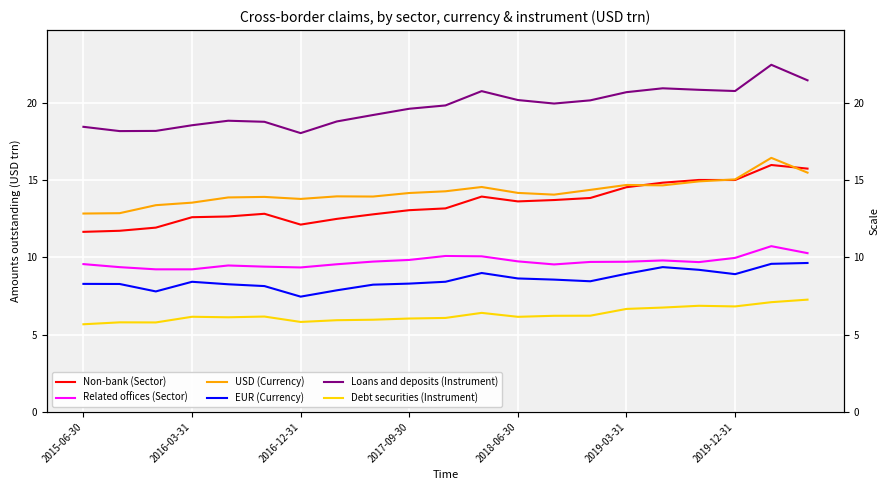

Is it true that USD (Currency) equals 14.1 at 13?

True